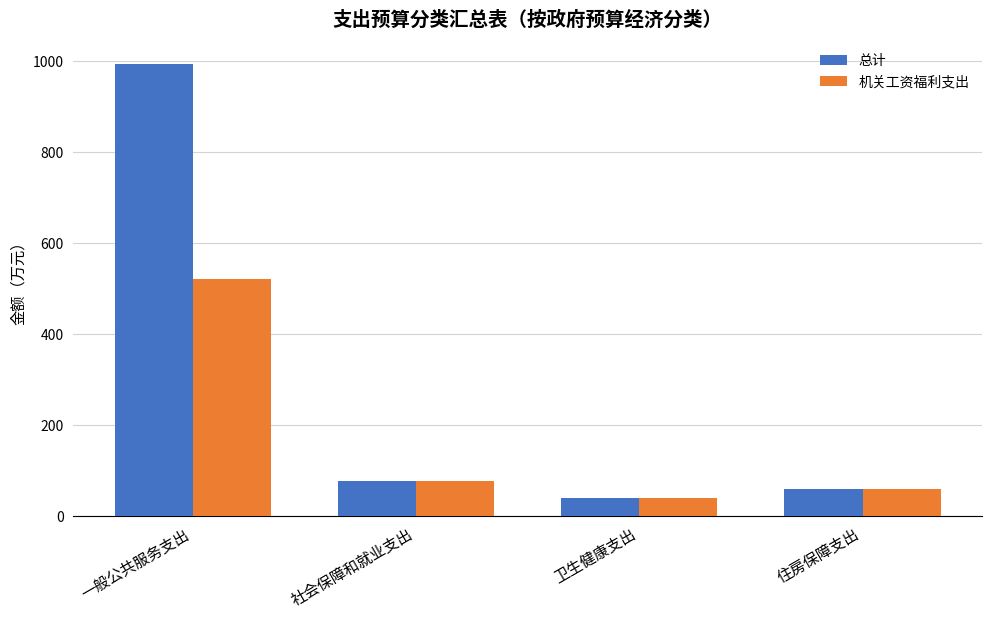

What is the total value across all series at 卫生健康支出?

80.4